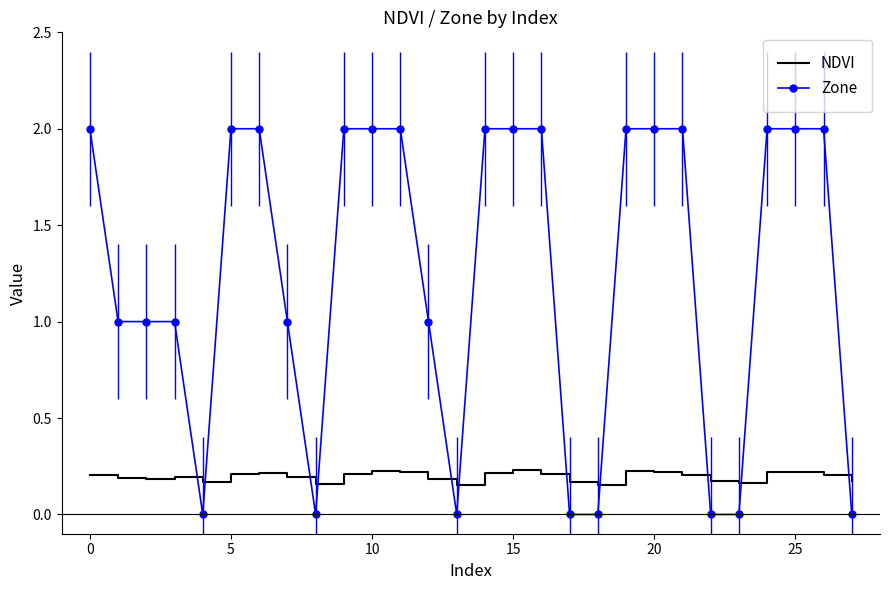

Which series has the largest range (max minus min)?

Zone